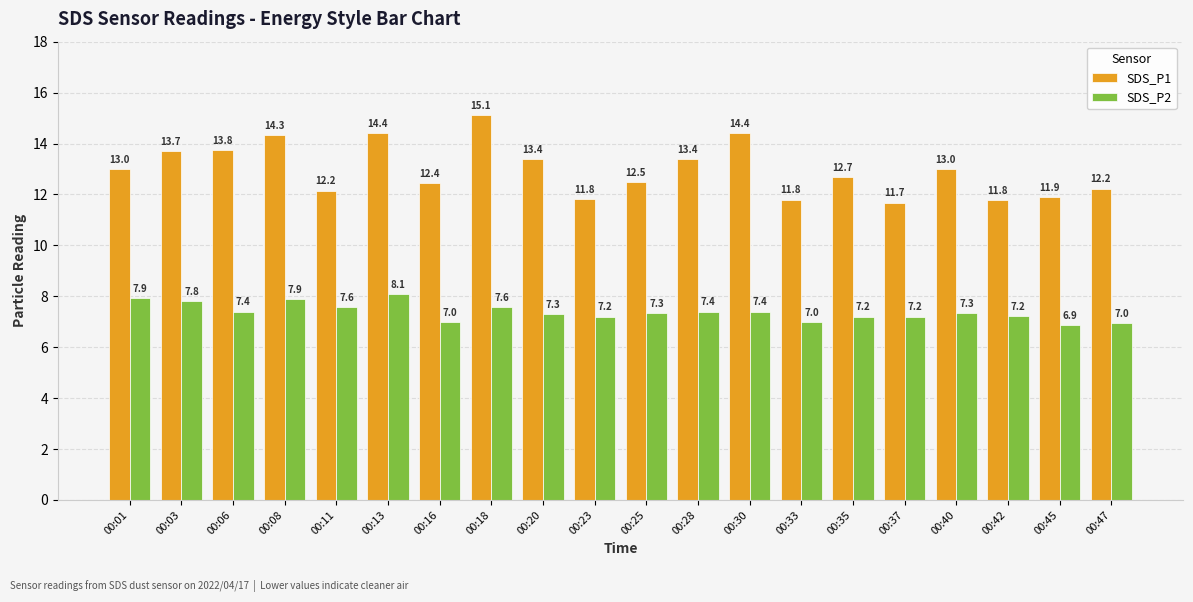

How many groups of bars are there?

20